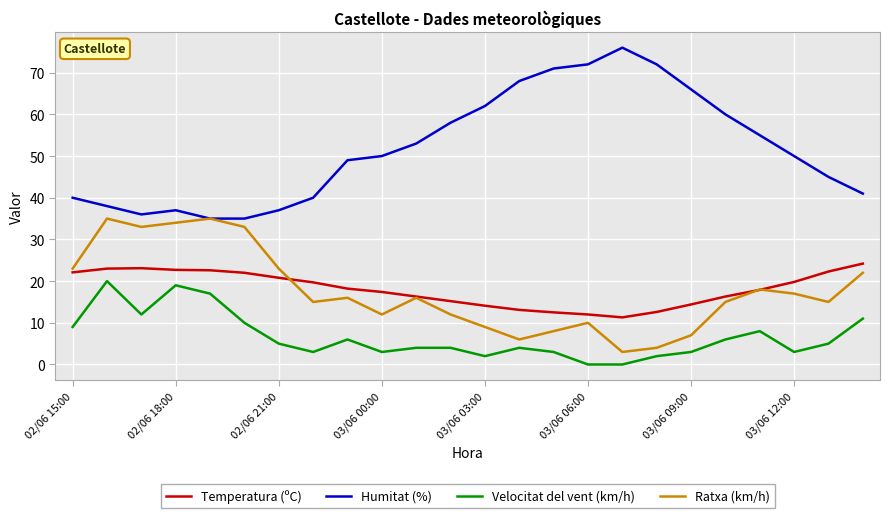

True or false: Temperatura (ºC) and Velocitat del vent (km/h) intersect in this chart.

False